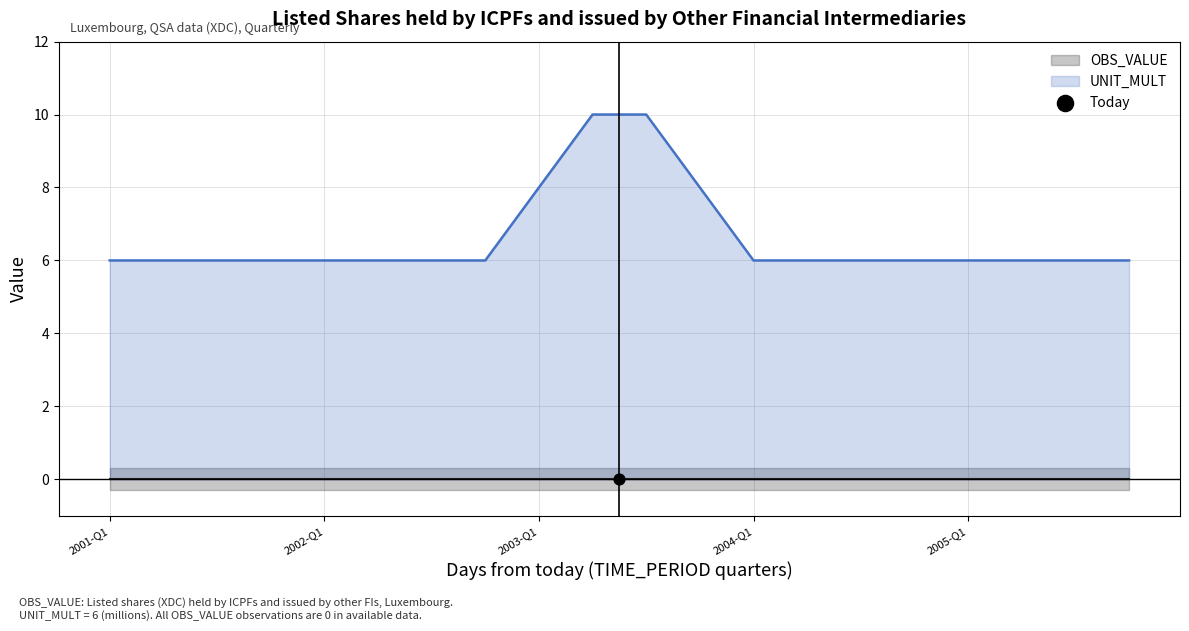

At how many categories does at least one series exceed 1?

20